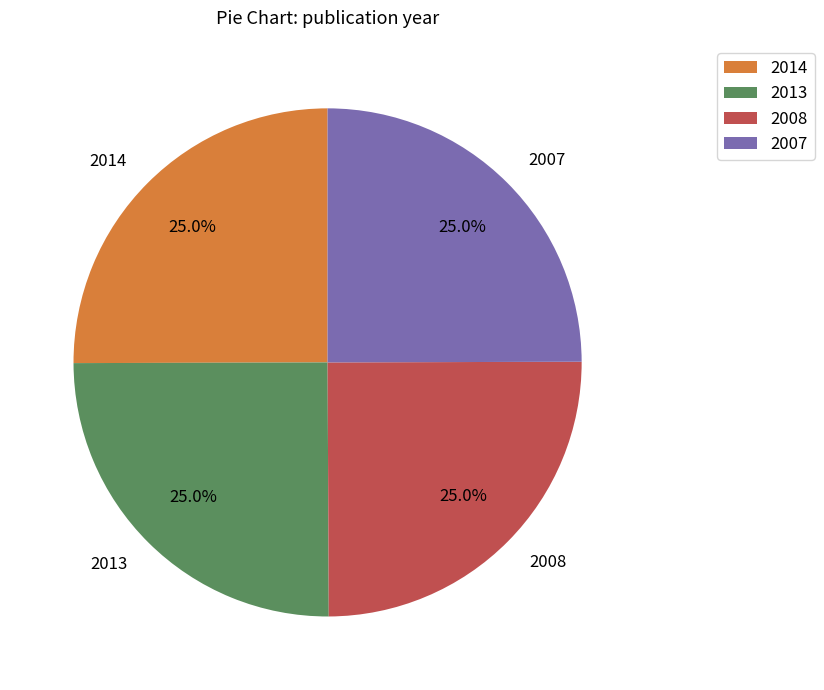

To the nearest percent, what portion does 2013 represent?

25%